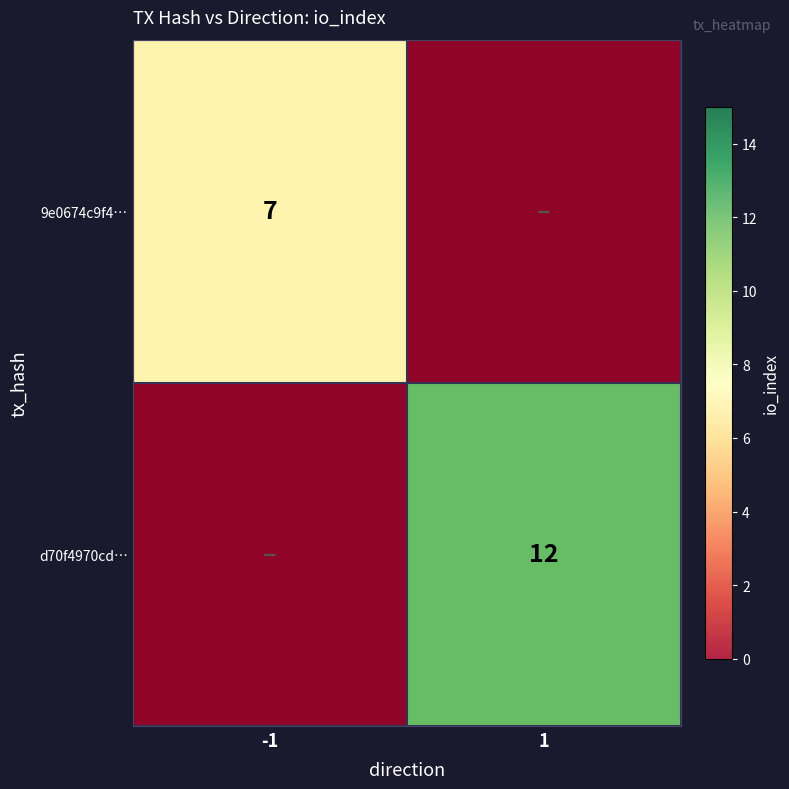

Which series has the largest total across all categories?

d70f4970cd…